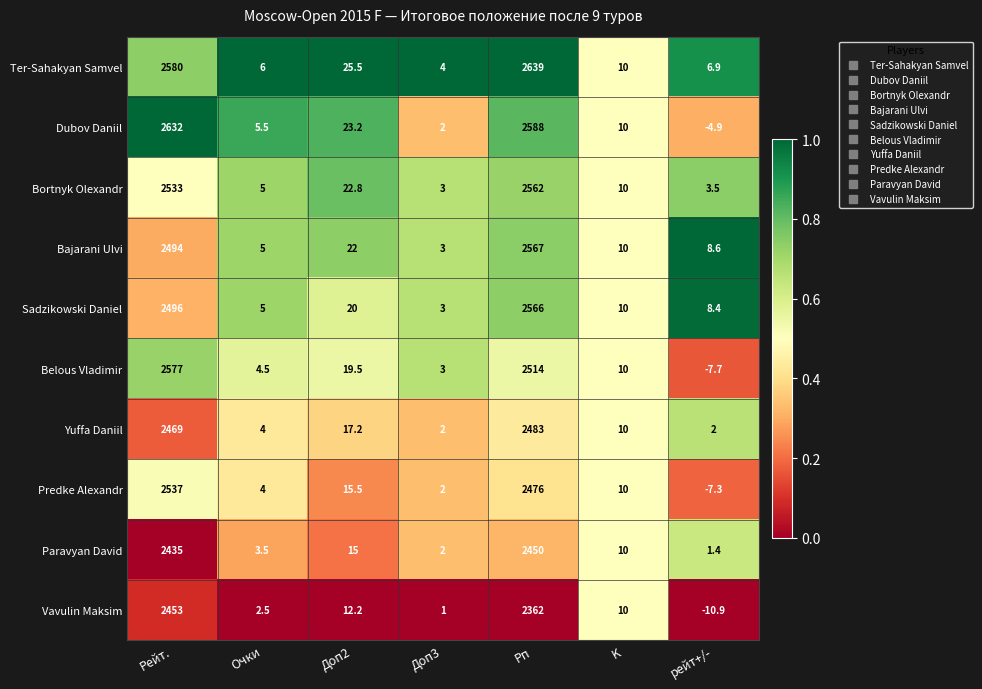

Is the value of Predke Alexandr at Очки greater than the value of Vavulin Maksim at Доп2?

No